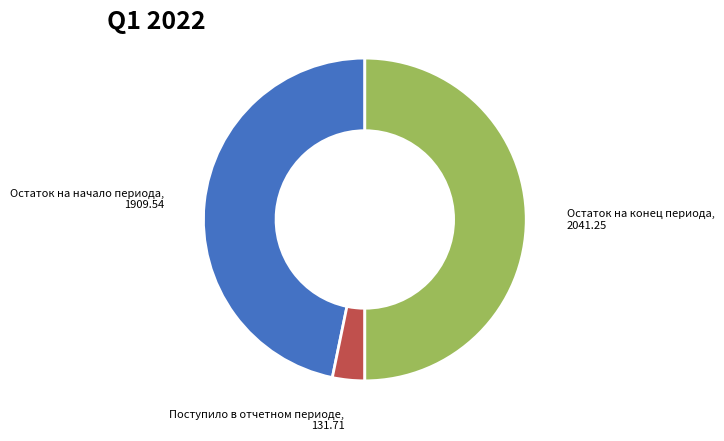

Count the number of slices in the pie.

3